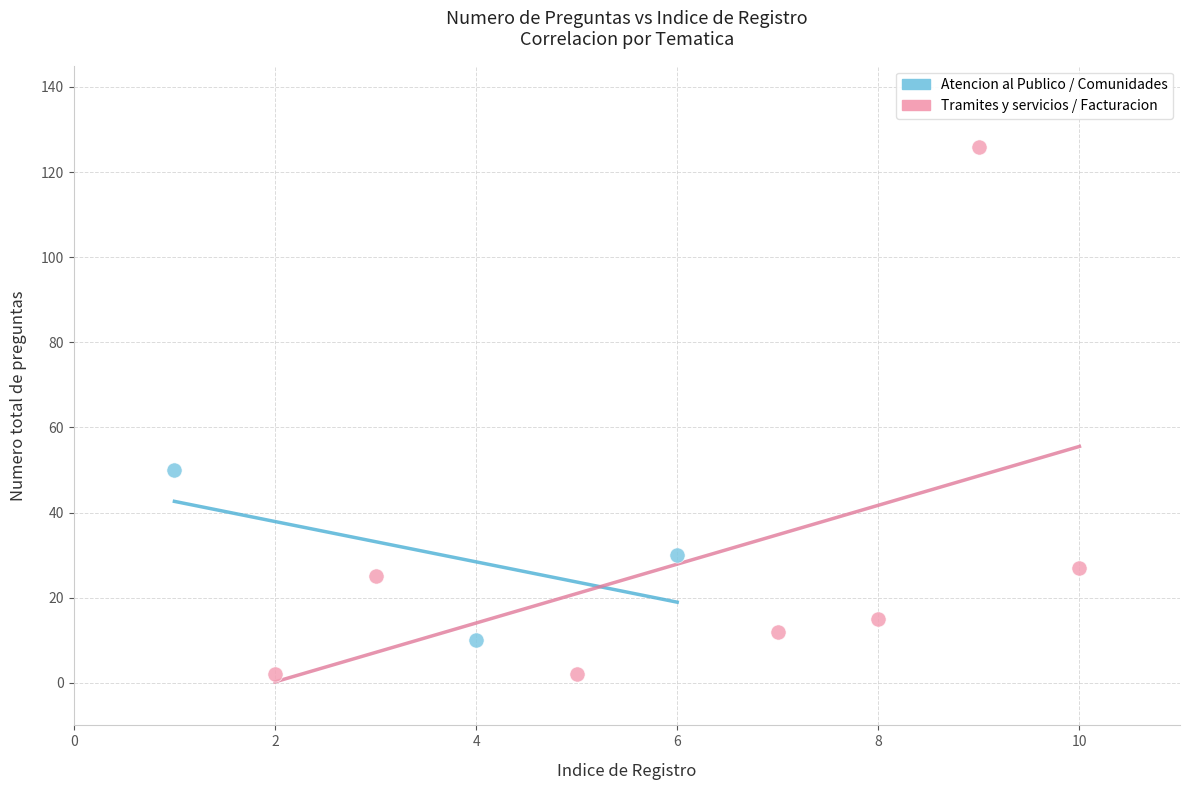

Which series reaches the maximum Y coordinate?

Tramites y servicios / Facturacion